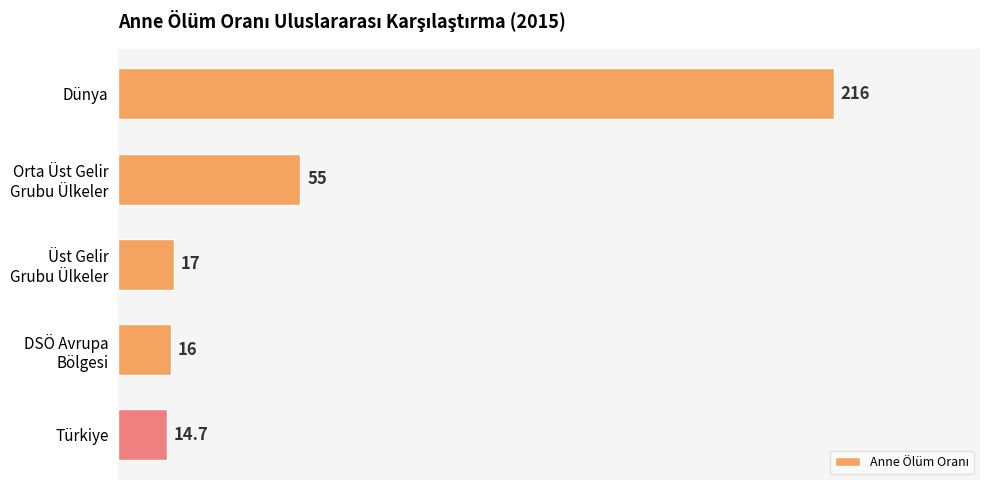

Is it true that the value at Dünya is 216.0?

True